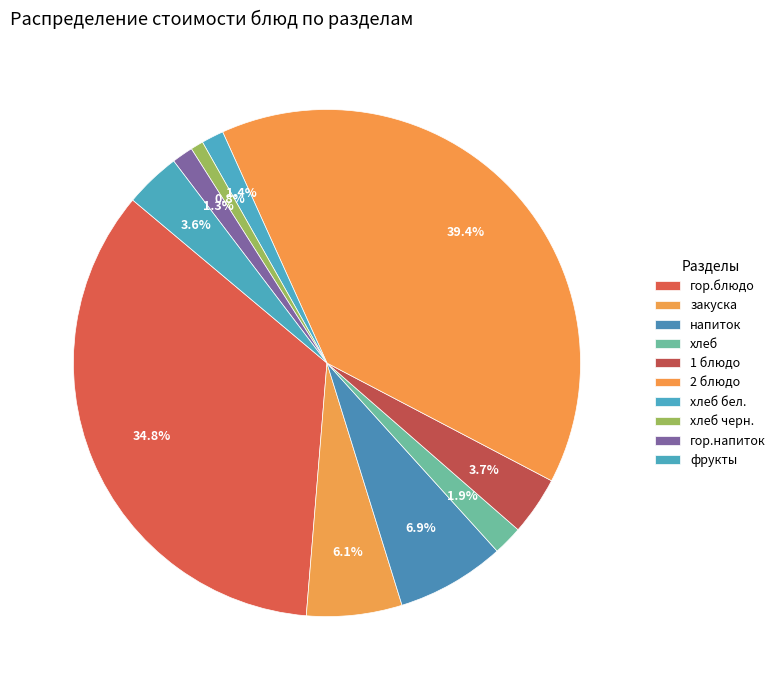

Count the number of slices in the pie.

10